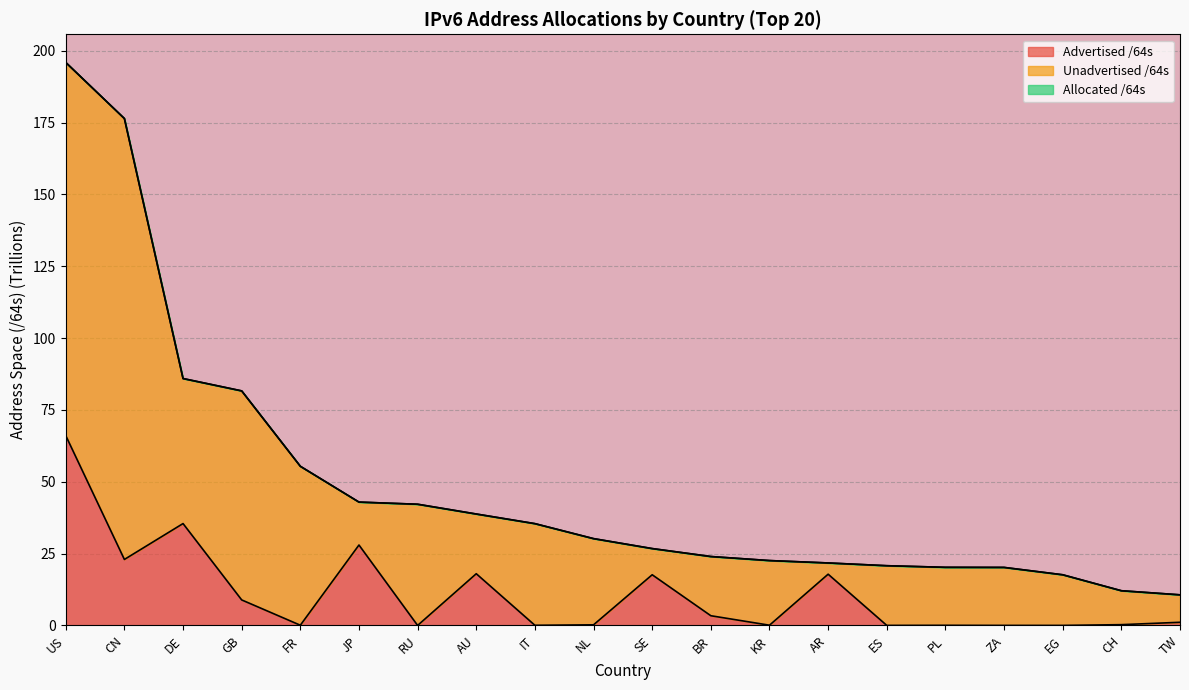

Does the chart display data point markers on the line(s)?

No